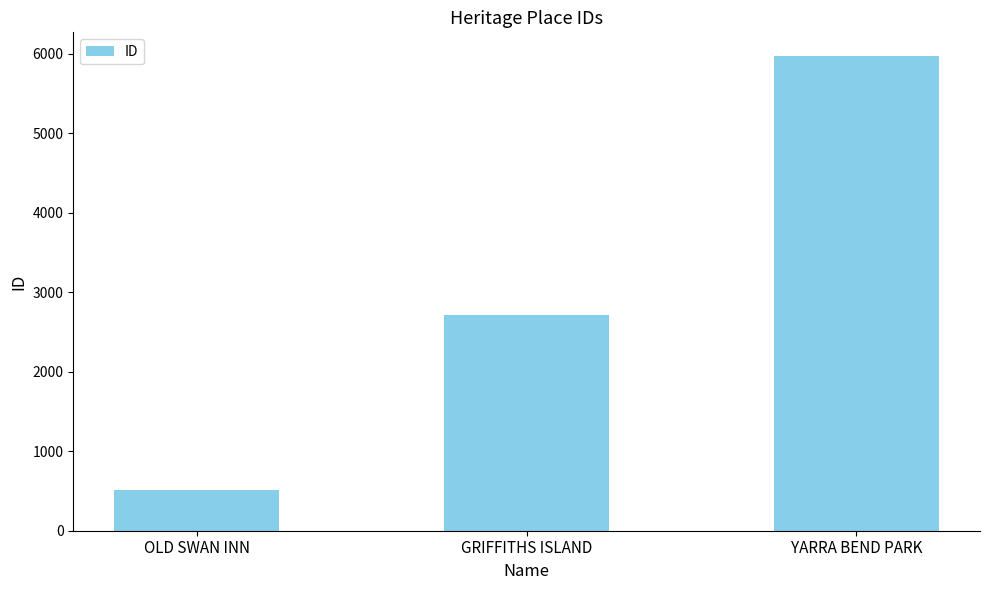

What is the difference between the values at GRIFFITHS ISLAND and YARRA BEND PARK?

3257